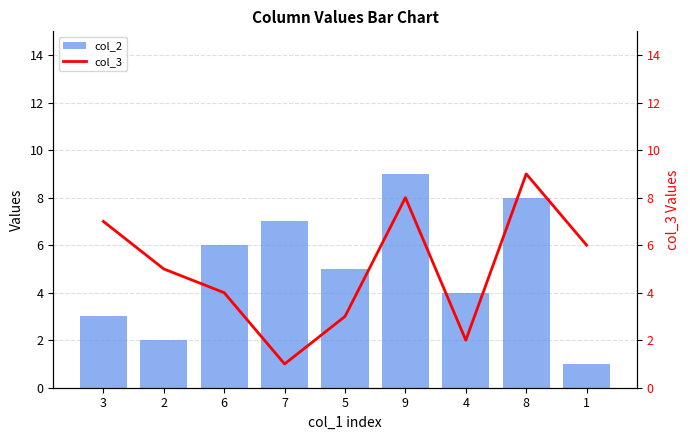

Reading right to left, transcribe all the data shown in this chart.

col_2: 1	8	4	9	5	7	6	2	3
col_3: 6	9	2	8	3	1	4	5	7